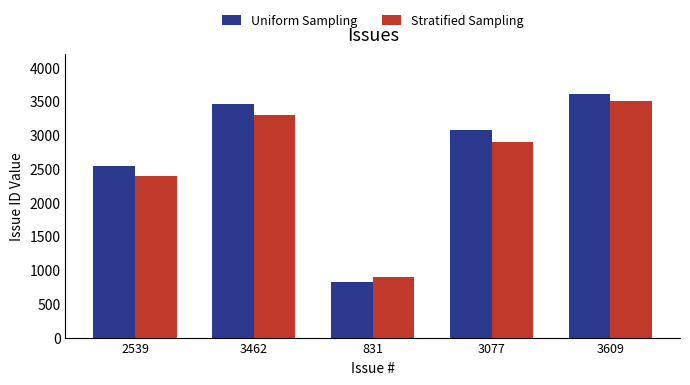

True or false: Stratified Sampling has a value of 2400 at 2539.

True